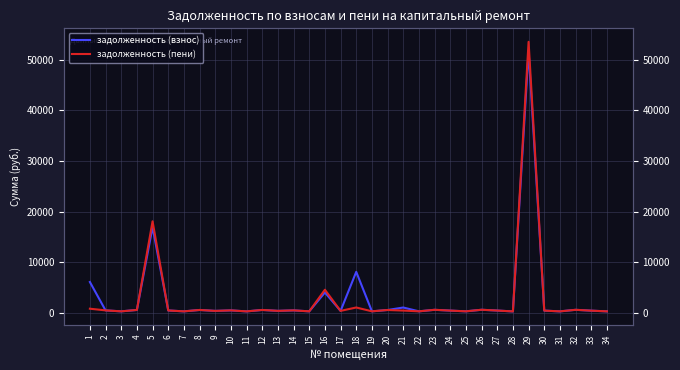

In задолженность (взнос), how many points are higher than both neighbors (excluding endpoints)?

12